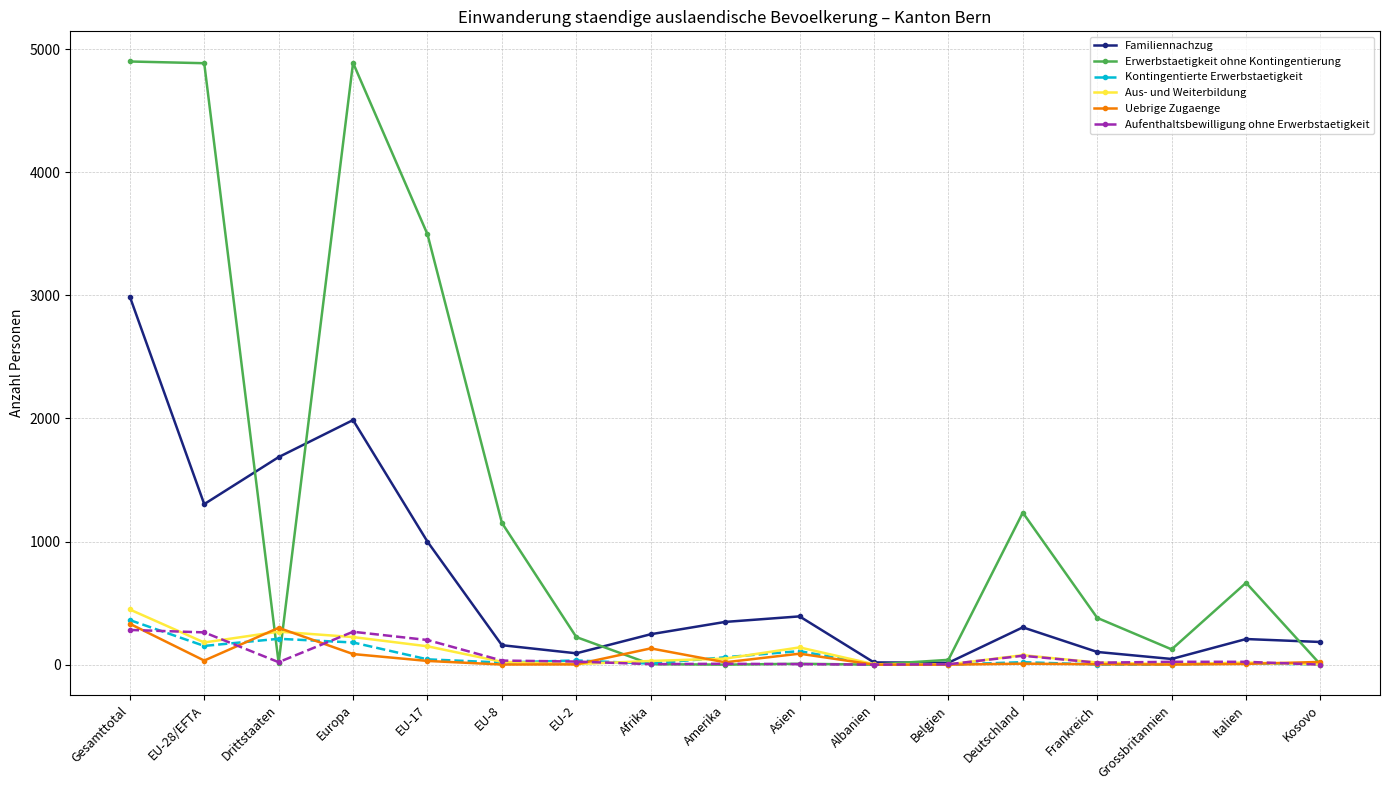

How many intersections are there between Familiennachzug and Erwerbstaetigkeit ohne Kontingentierung?

5